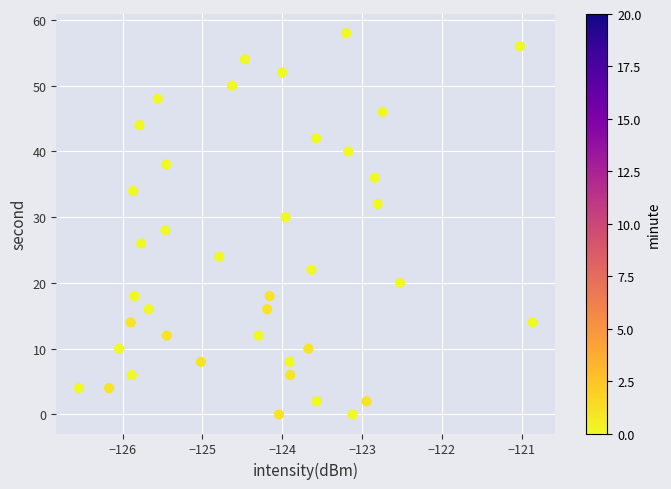

What is the range of Y values (max minus min)?

58